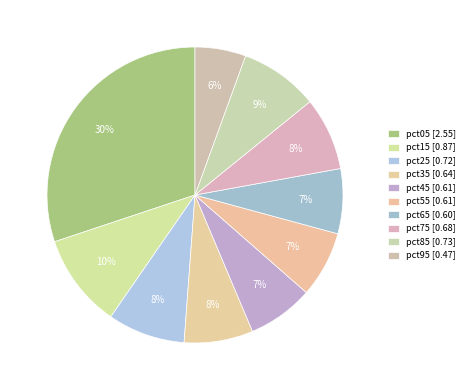

To the nearest percent, what portion does pct25 represent?

8%